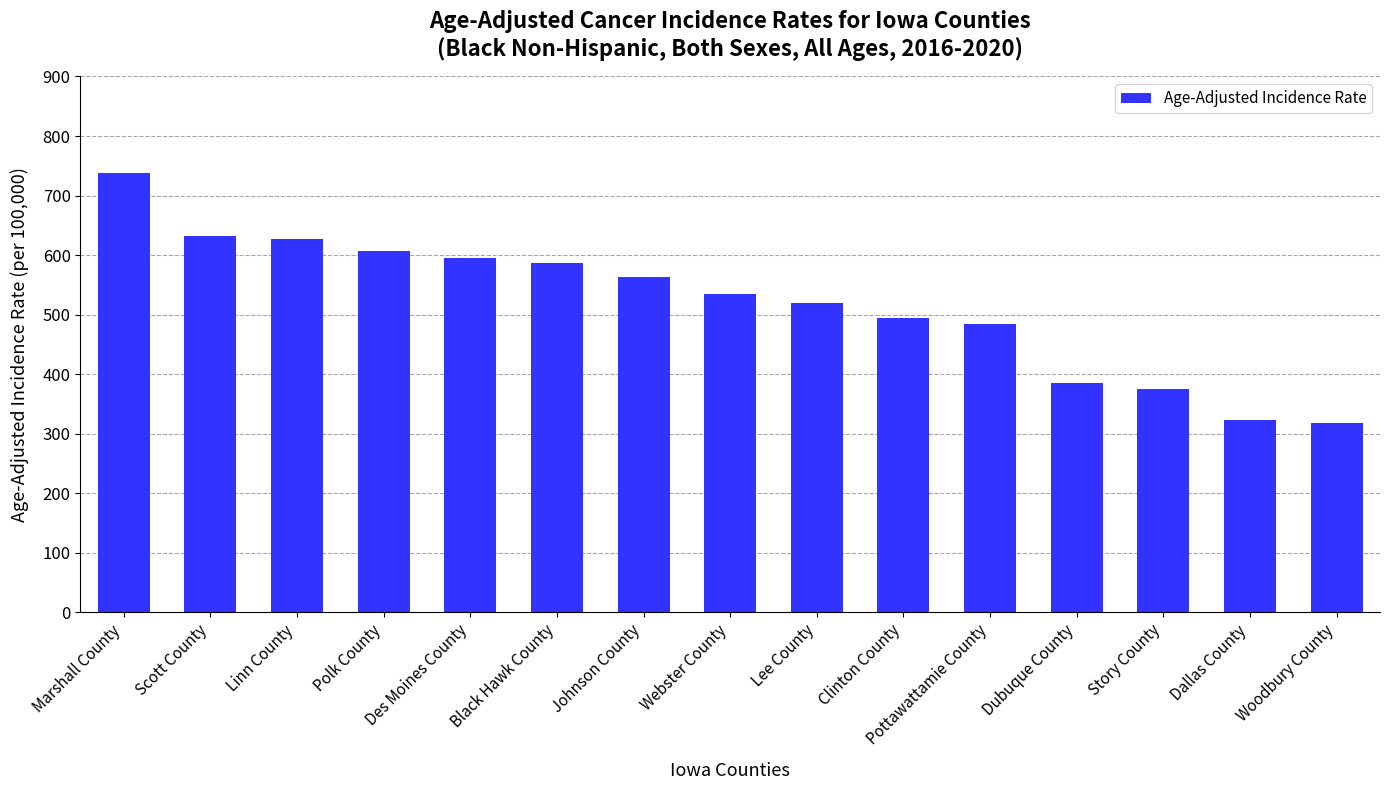

Does the chart contain stacked bars?

No